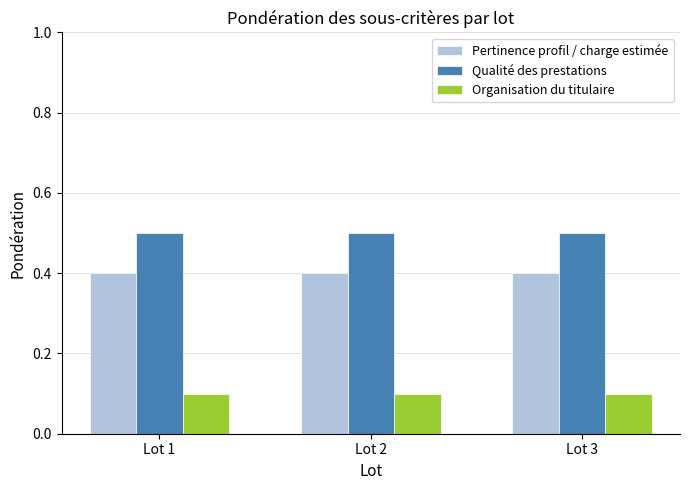

At Lot 2, list the series in order from smallest to largest.

Organisation du titulaire, Pertinence profil / charge estimée, Qualité des prestations